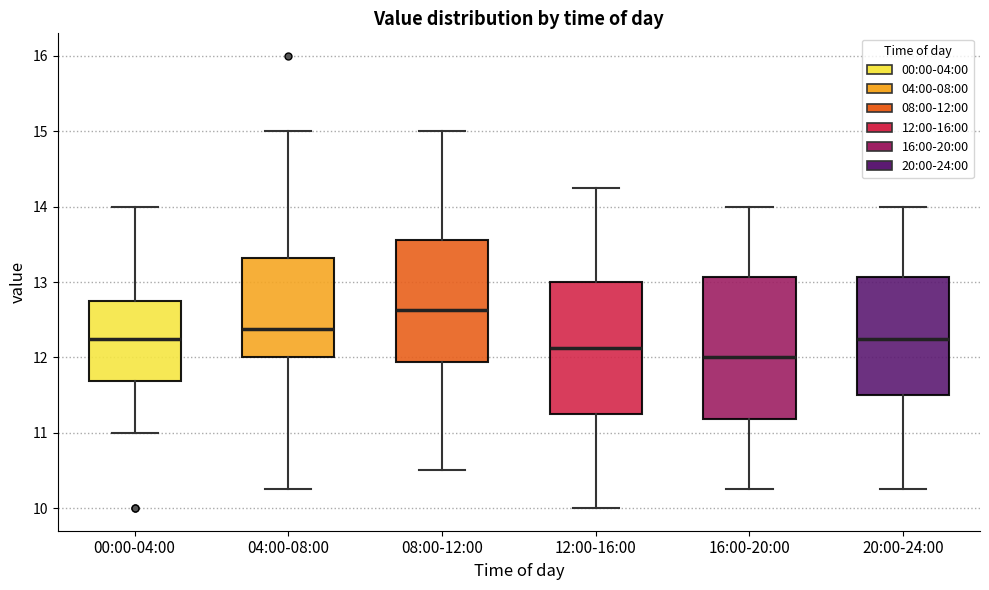

Which box's median line is the lowest?

16:00-20:00